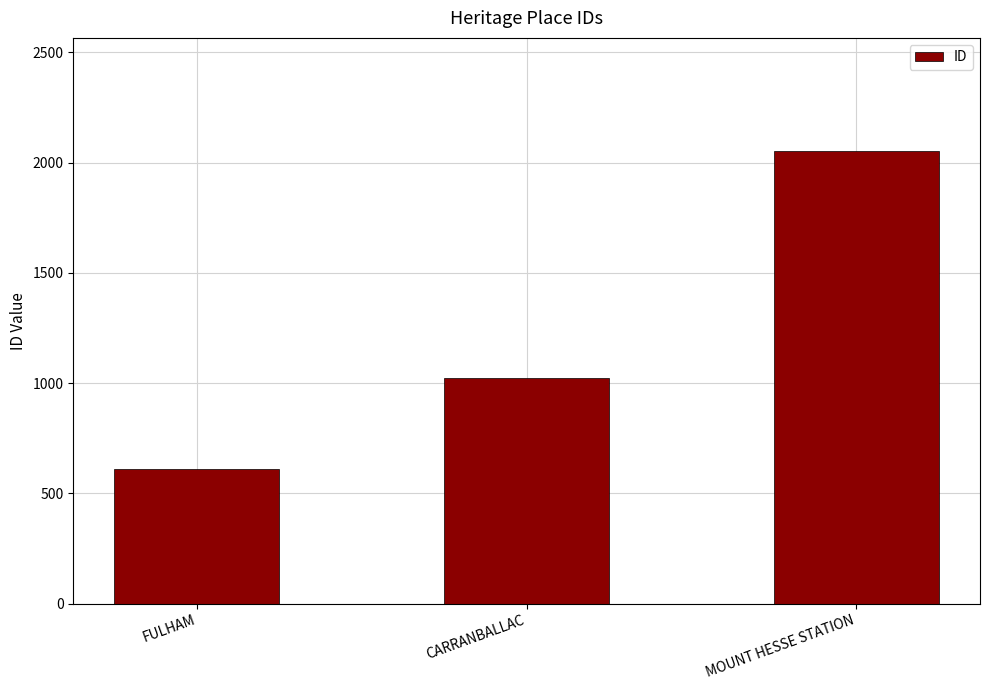

Between MOUNT HESSE STATION and CARRANBALLAC, which is larger?

MOUNT HESSE STATION